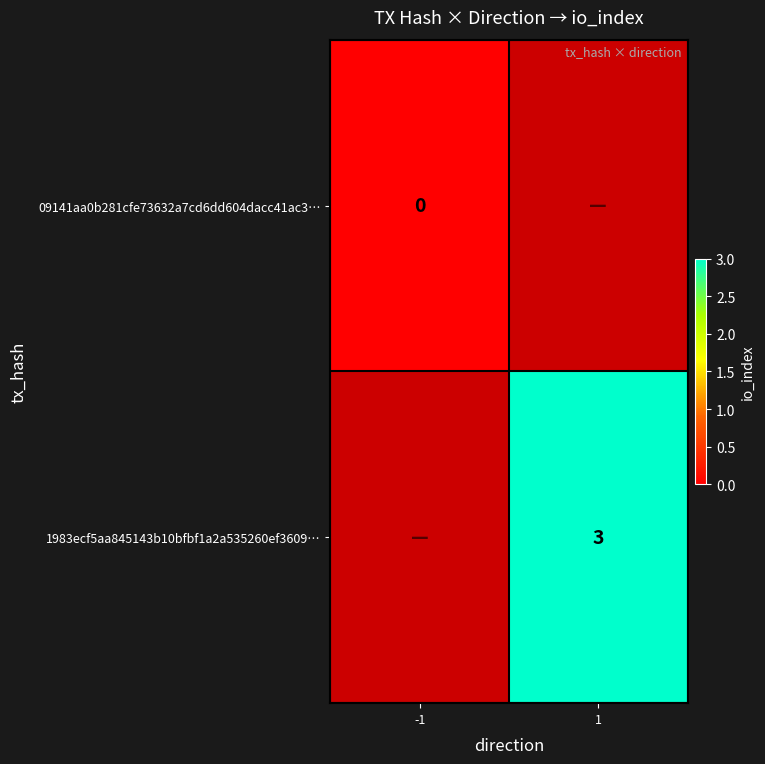

True or false: 1983ecf5aa845143b10bfbf1a2a535260ef3609… has a value of 3 at 1.

True